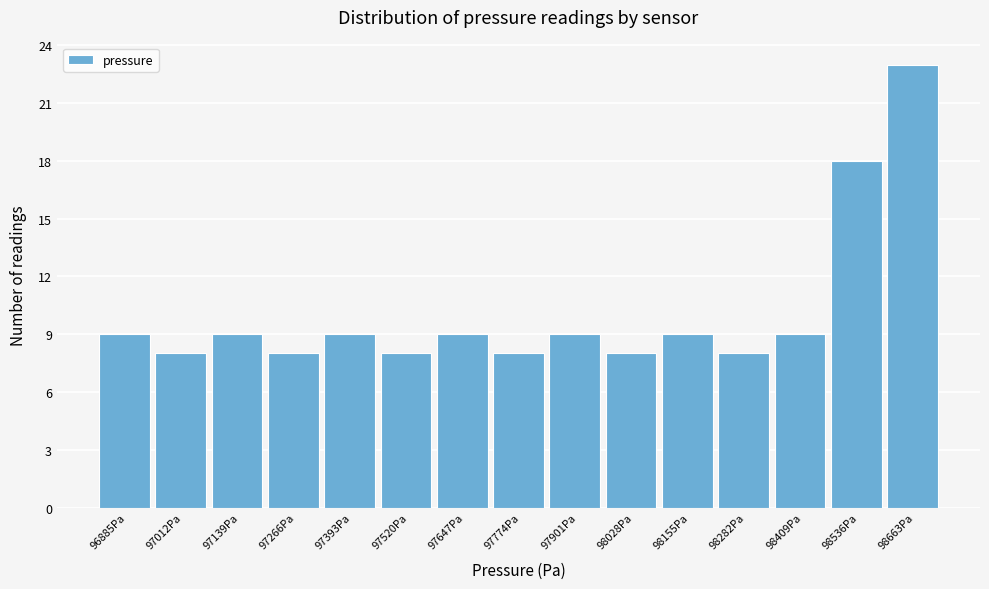

Reading right to left, list all the values displayed in this chart.

23	18	9	8	9	8	9	8	9	8	9	8	9	8	9